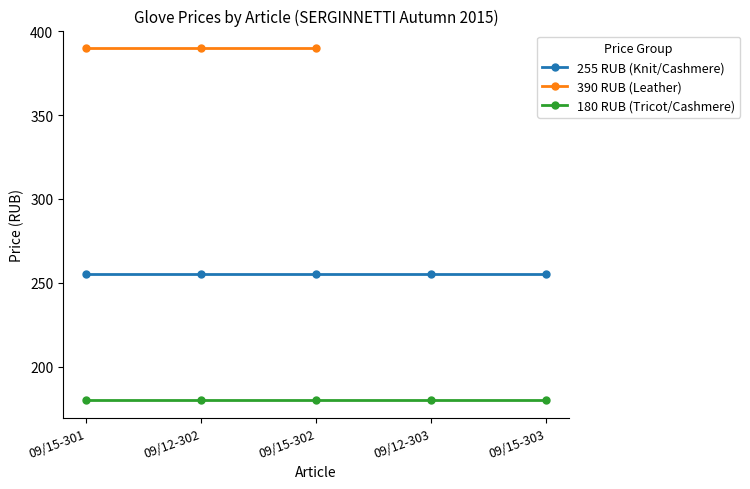

The 255 RUB (Knit/Cashmere) series shows 410 at 09/12-302. True or false?

False